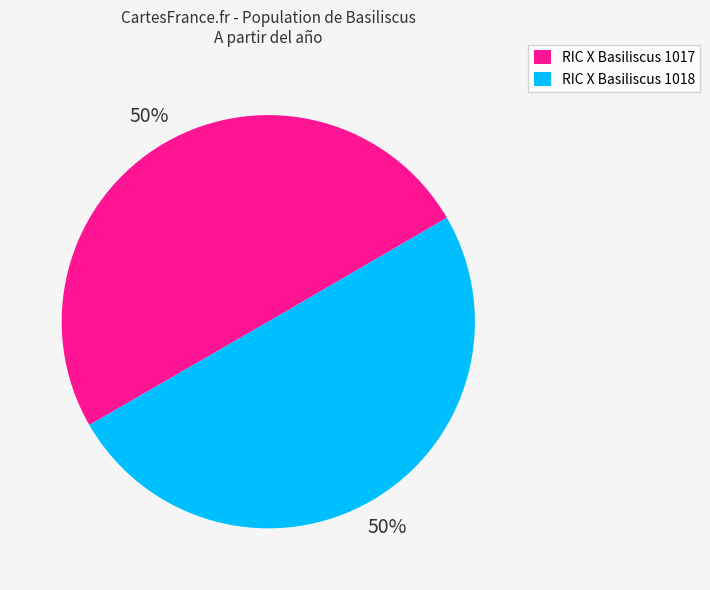

How many segments does this pie chart have?

2